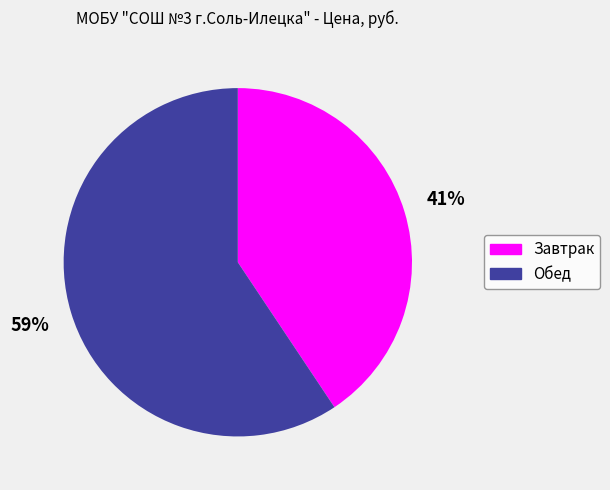

What percentage is the Завтрак slice, to the nearest percent?

41%